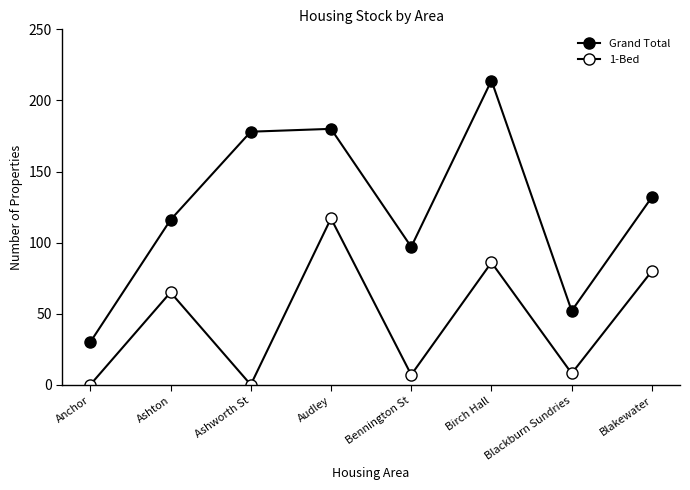

Which category has the lowest value in the 1-Bed series?

Anchor